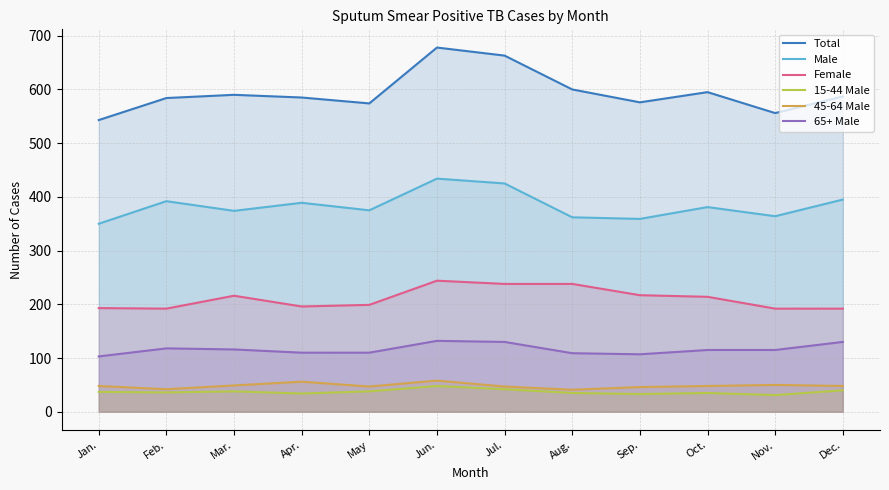

At Apr., list the series in order from smallest to largest.

15-44 Male, 45-64 Male, 65+ Male, Female, Male, Total